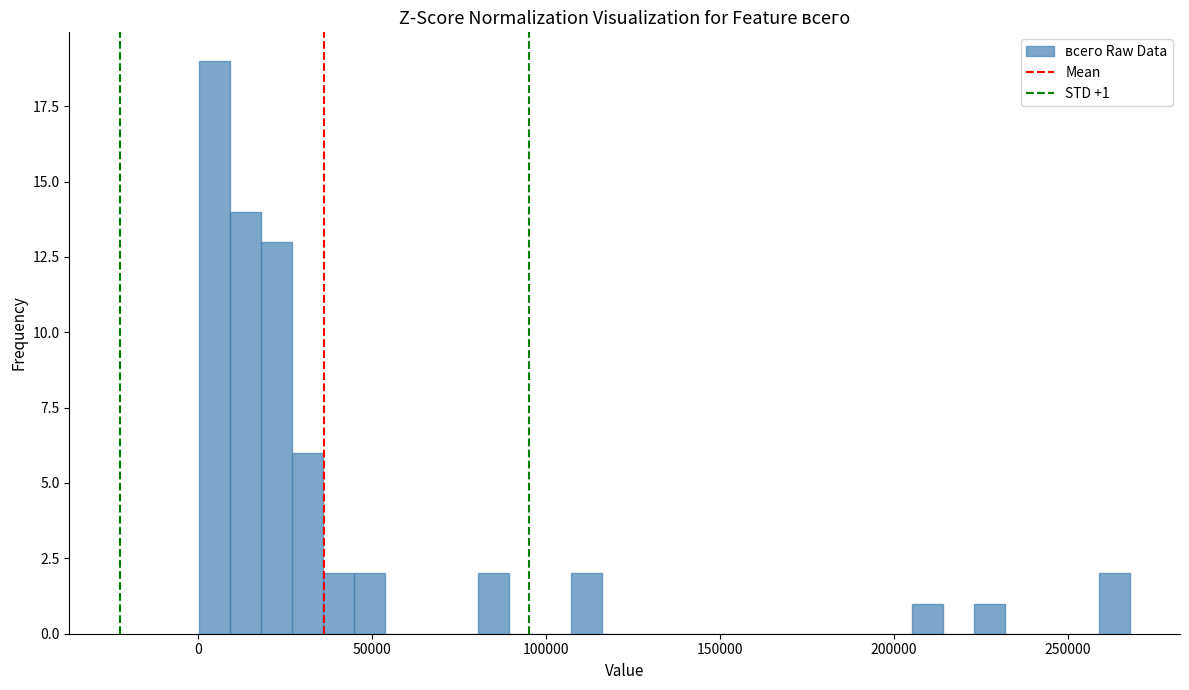

Read against the x-axis, roughly where is the centre of the tallest bar?

5000